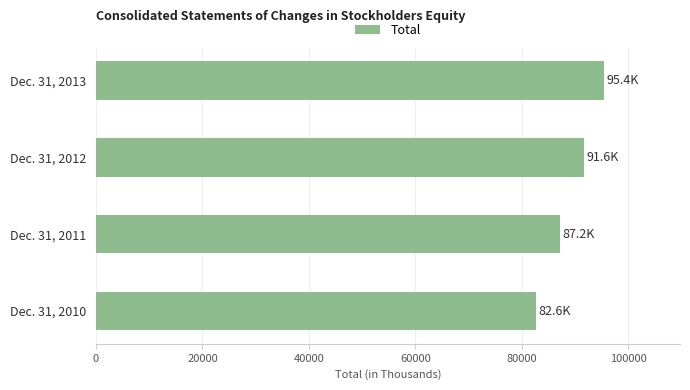

Where is the data nearest to the value 89013?

Dec. 31, 2011